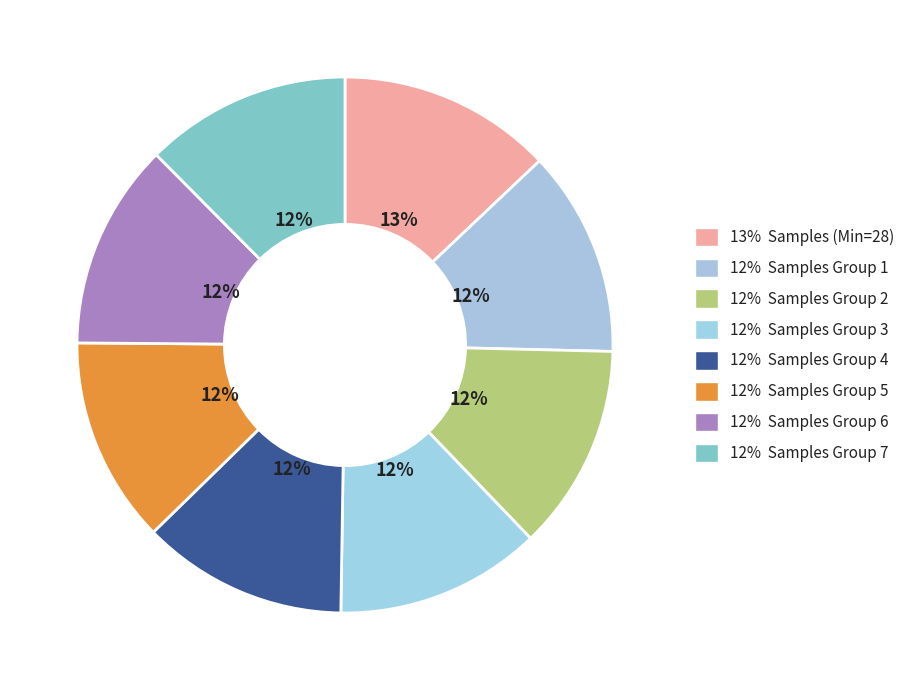

How many segments does this pie chart have?

8